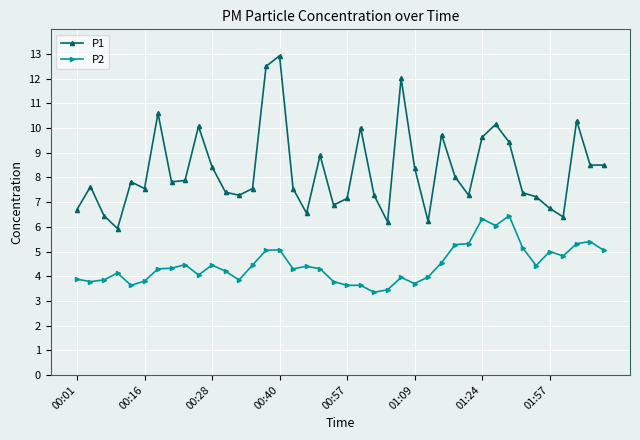

What is the value of the P1 point at the 20th from the left?

6.9